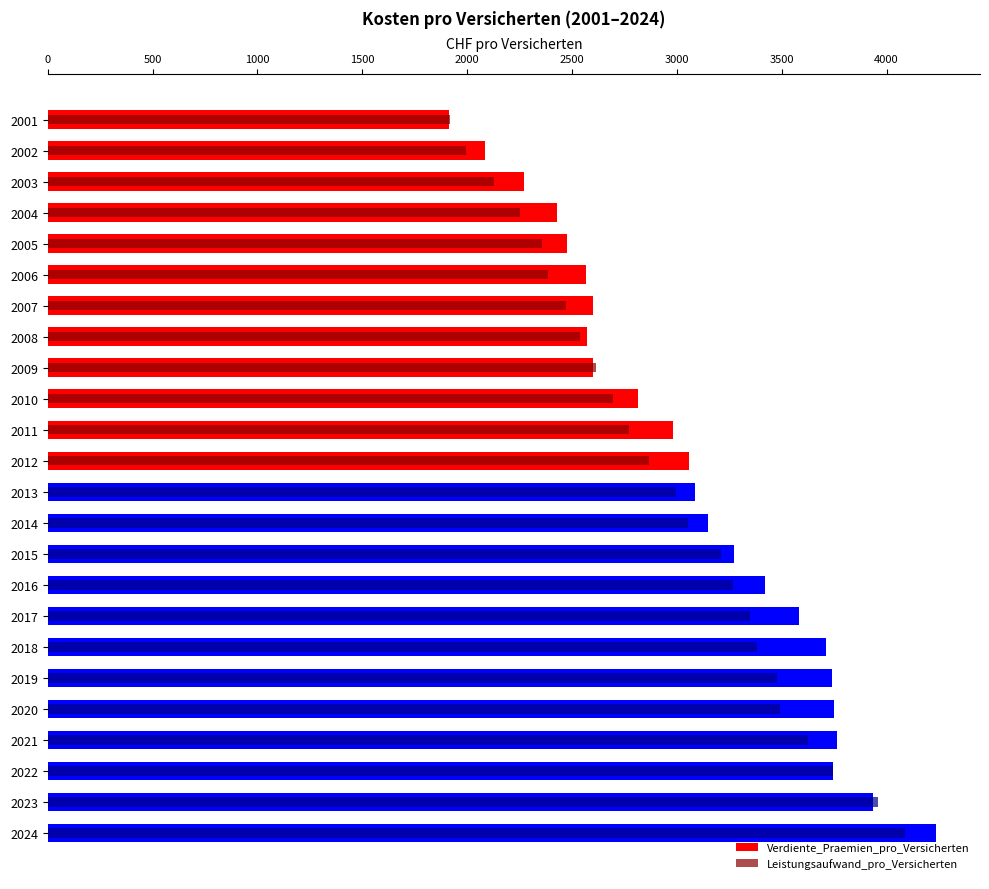

True or false: Leistungsaufwand_pro_Versicherten has a value of 2997.7 at 2013.

True